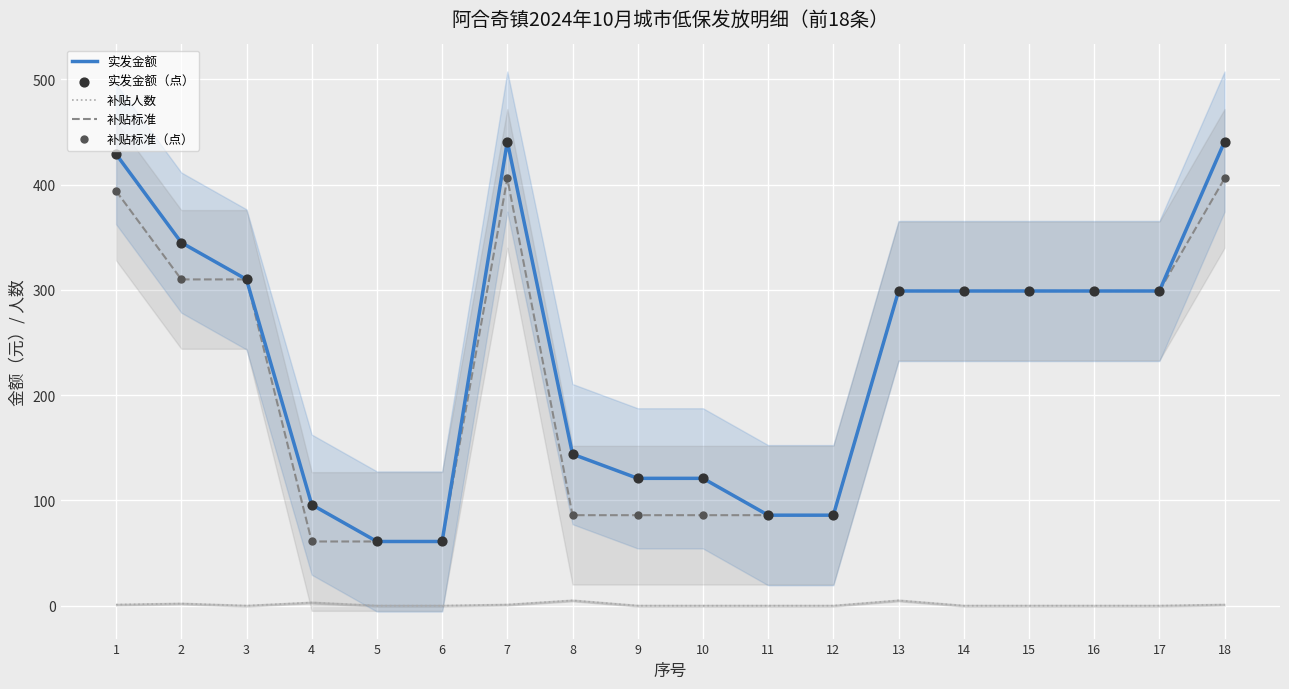

Which series has the largest total across all categories?

实发金额